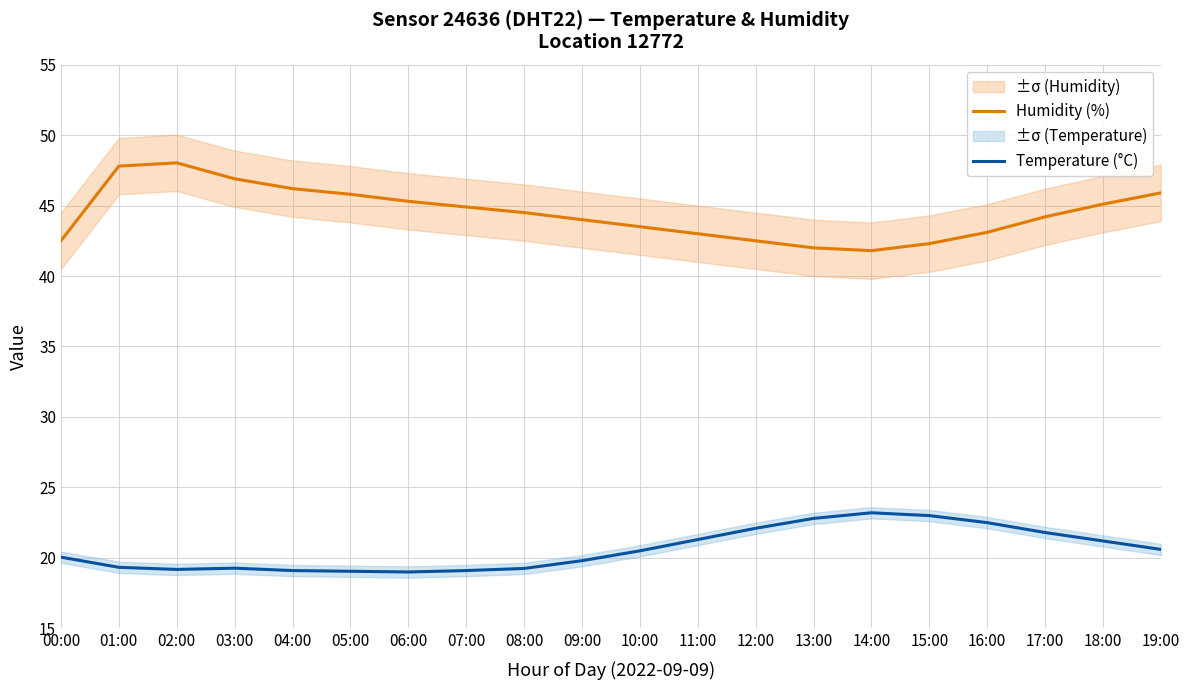

Which series has the largest total across all categories?

Humidity (%)